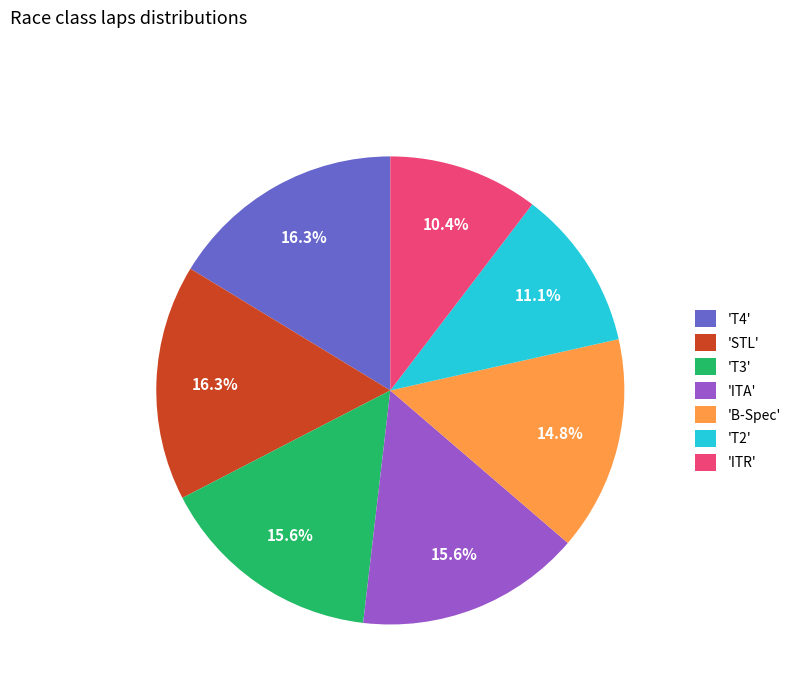

What percentage is NOT represented by 'B-Spec'?

85.2%